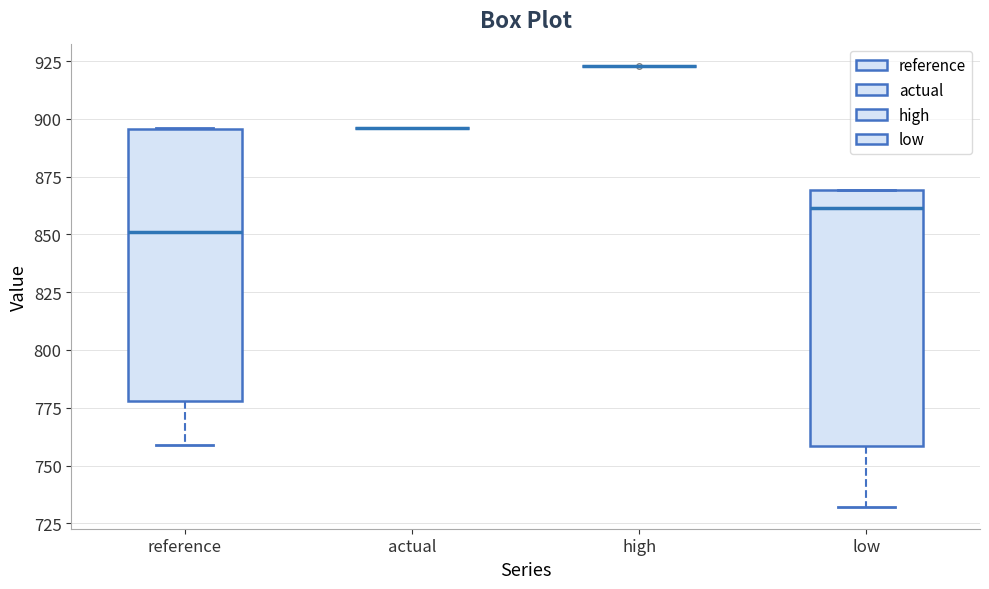

Where does the median line of the box for reference sit on the y-axis? The values are not printed on the chart, so give them approximately, as read against the axis.

850